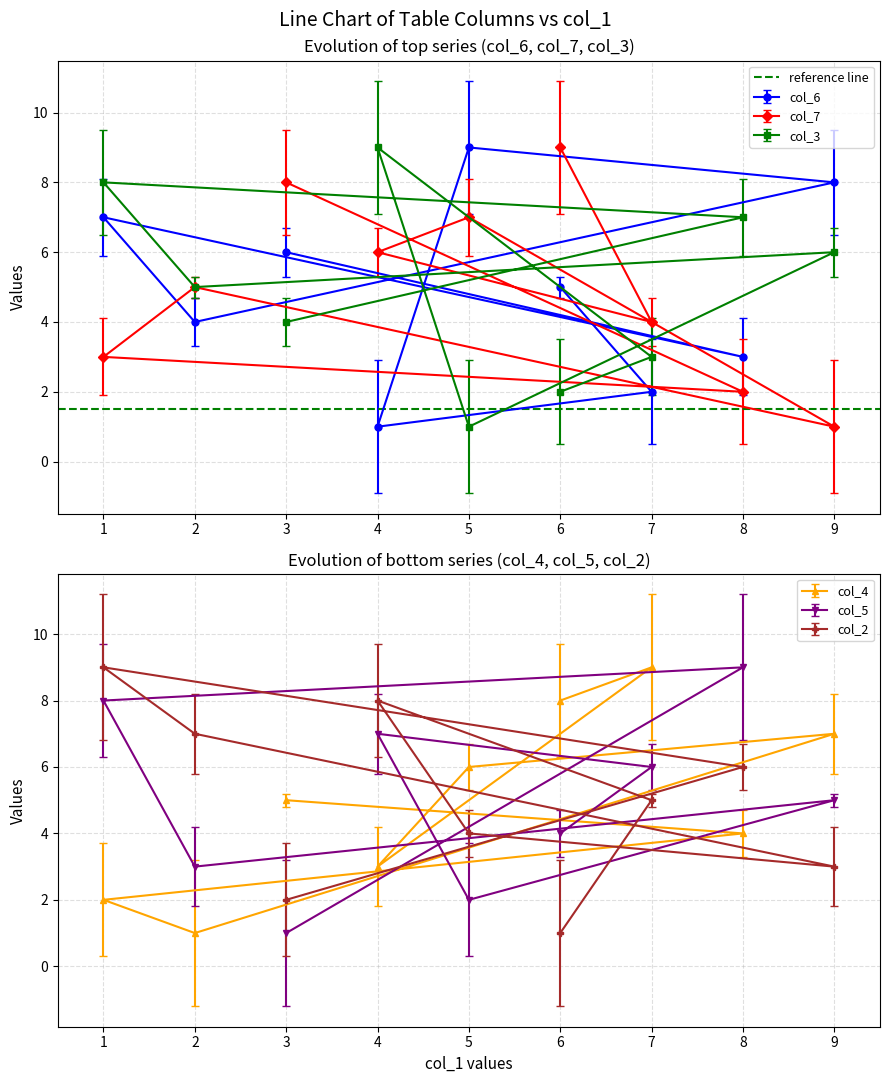

What is the maximum value shown in the chart?

9